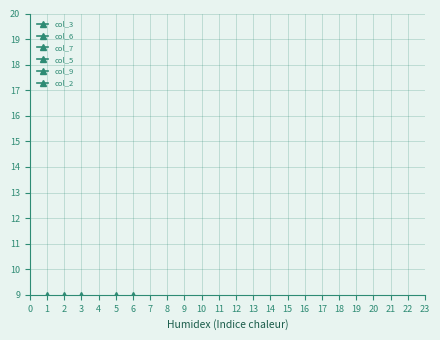

True or false: col_2 has a value of 5 at 3.

False